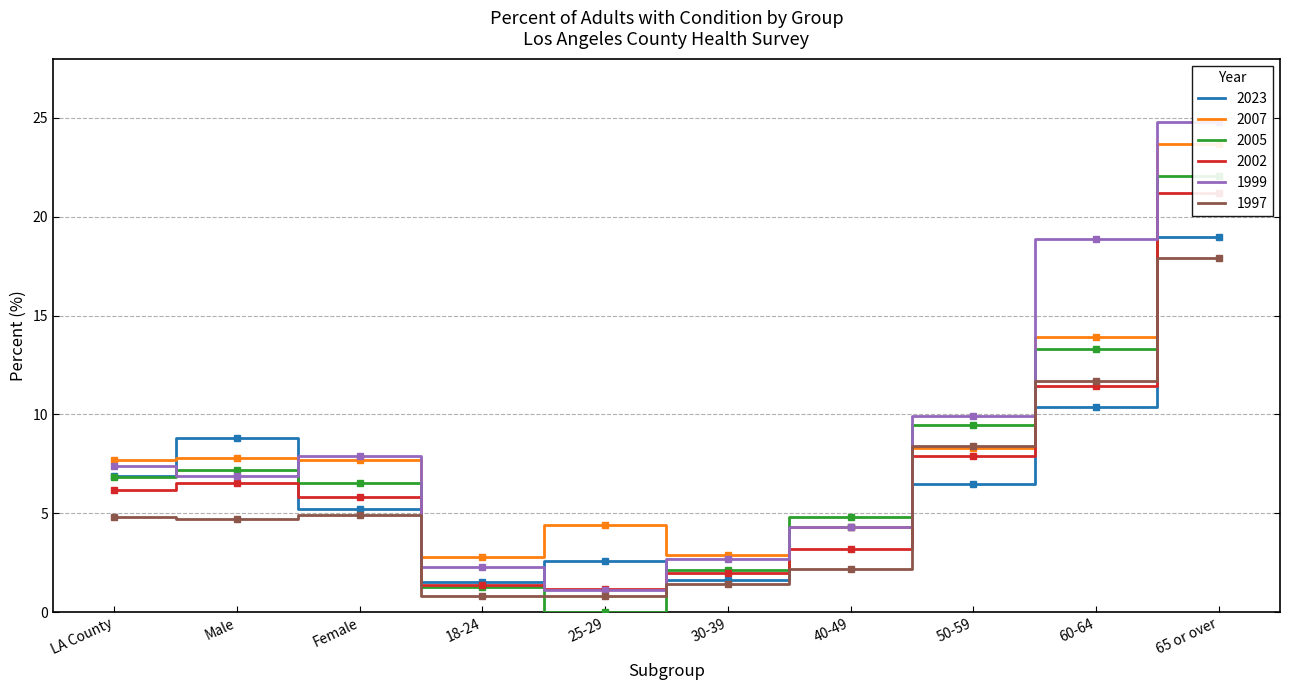

What is the sum of the 2007 Percent values at Female and 40-49?

12.0